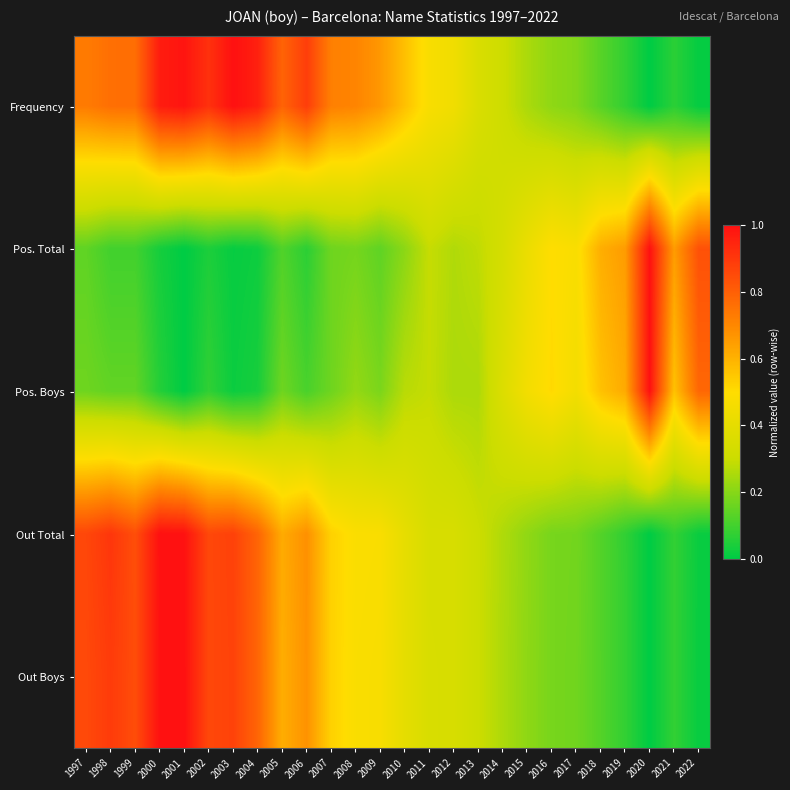

Count the number of categories in the chart.

26